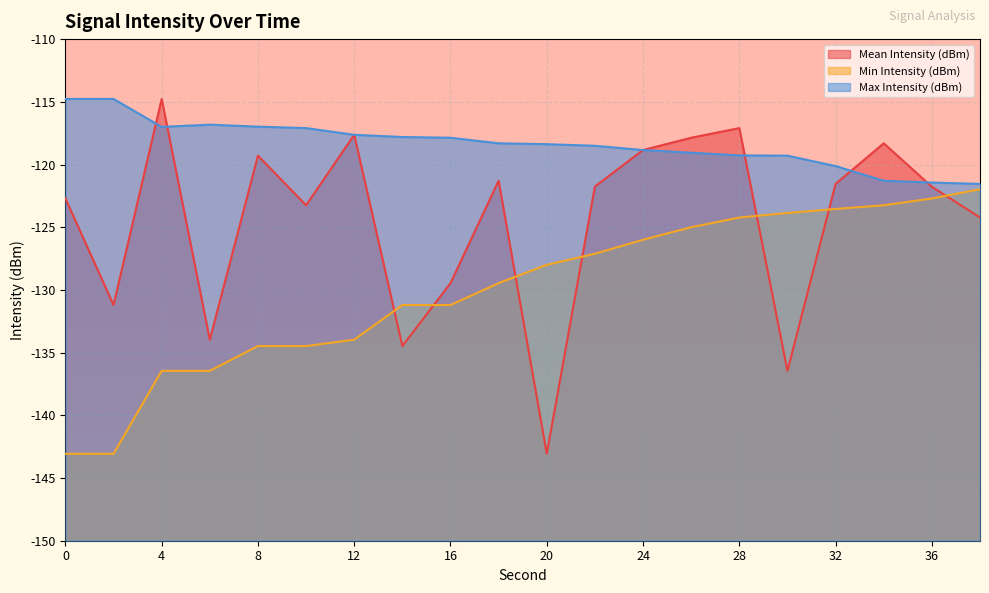

True or false: Max Intensity (dBm) and Min Intensity (dBm) cross at least once.

False